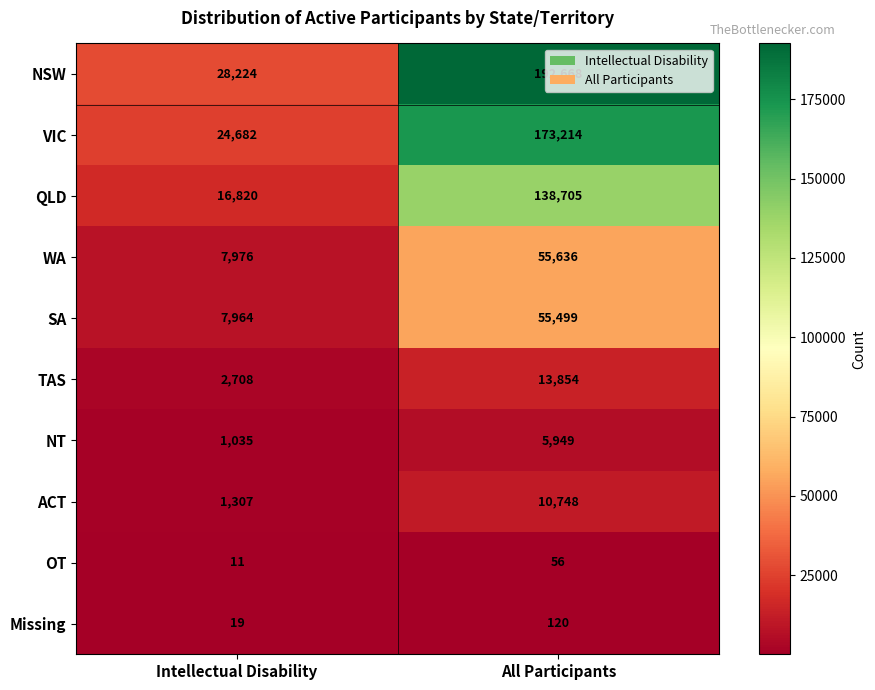

What is the sum of the OT values at Intellectual Disability and All Participants?

67